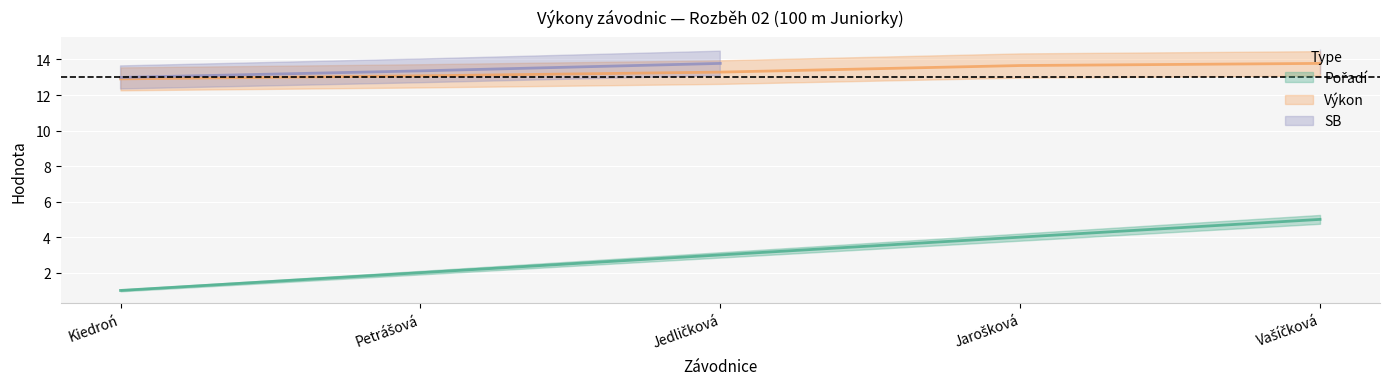

What position from the right is Jedličková?

3